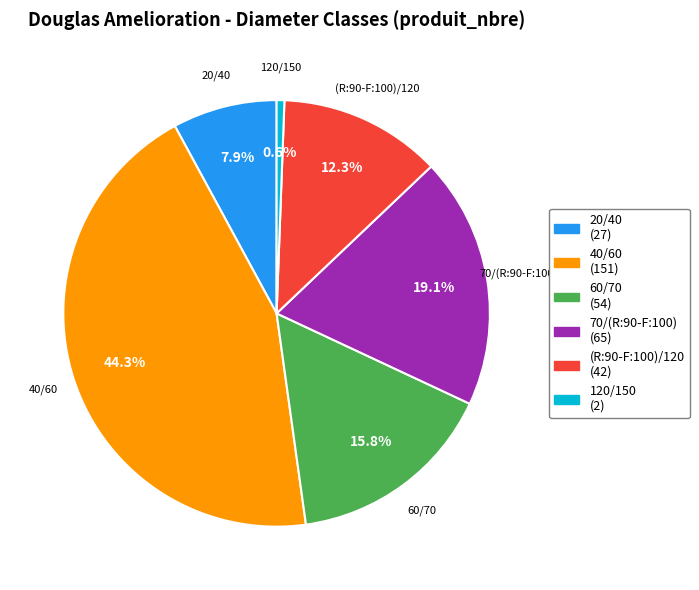

Approximately how many times larger is the value at 60/70 compared to 120/150?

27.0